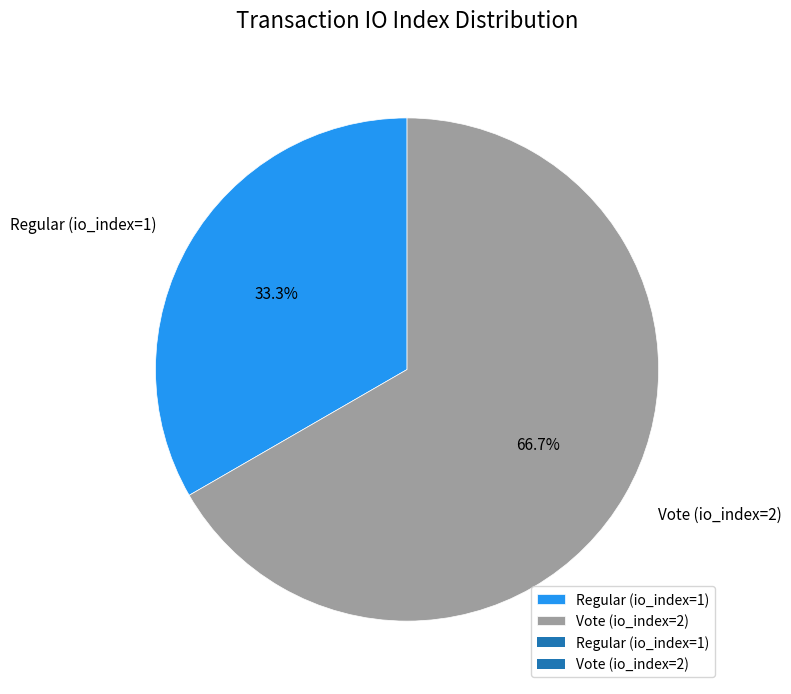

Which slice is the smallest?

Regular (io_index=1)